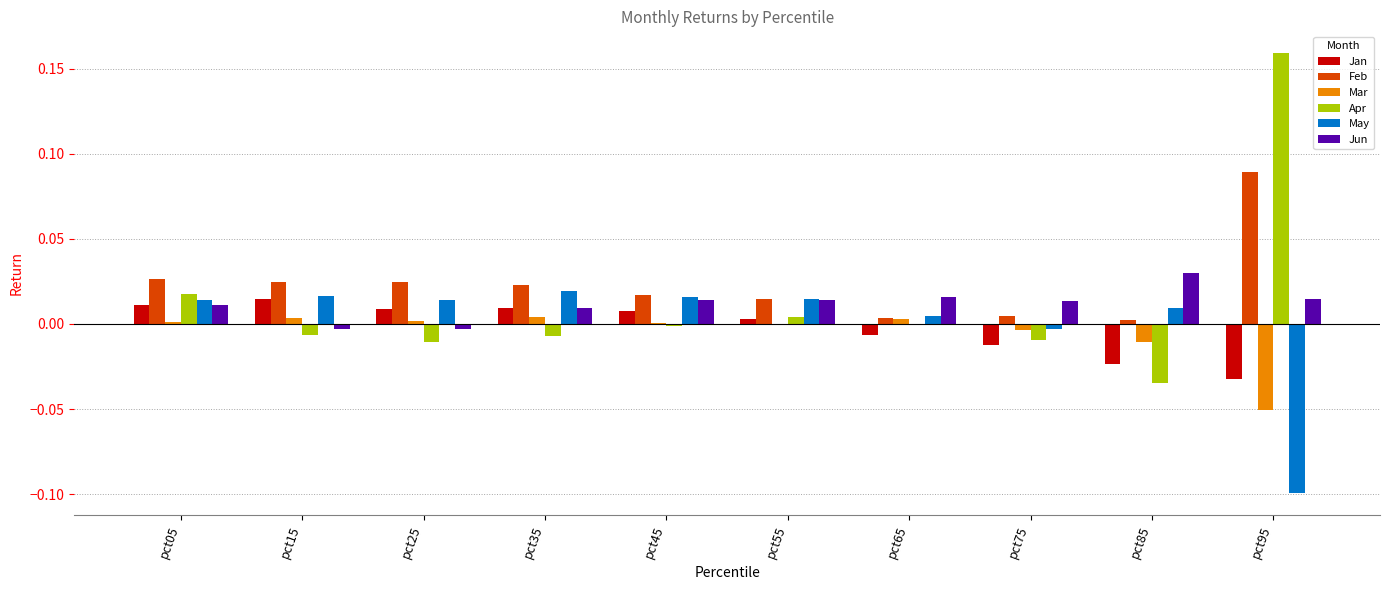

What are all the series names shown in the legend?

Jan, Feb, Mar, Apr, May, Jun